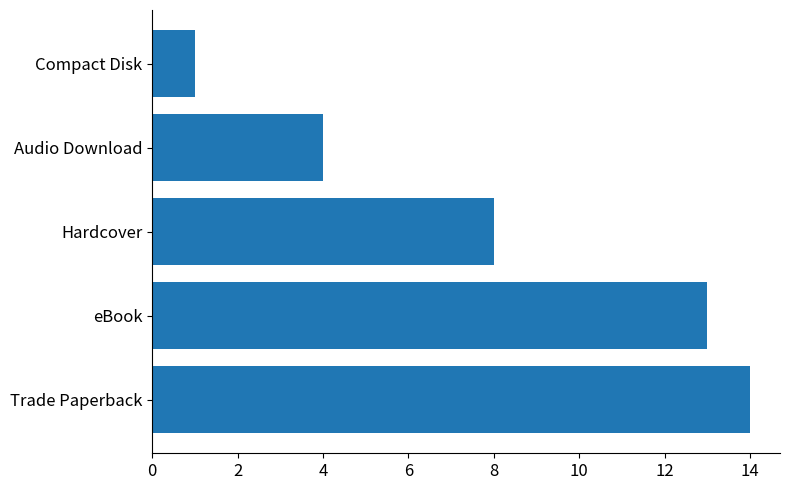

How many data points are less than 8?

2